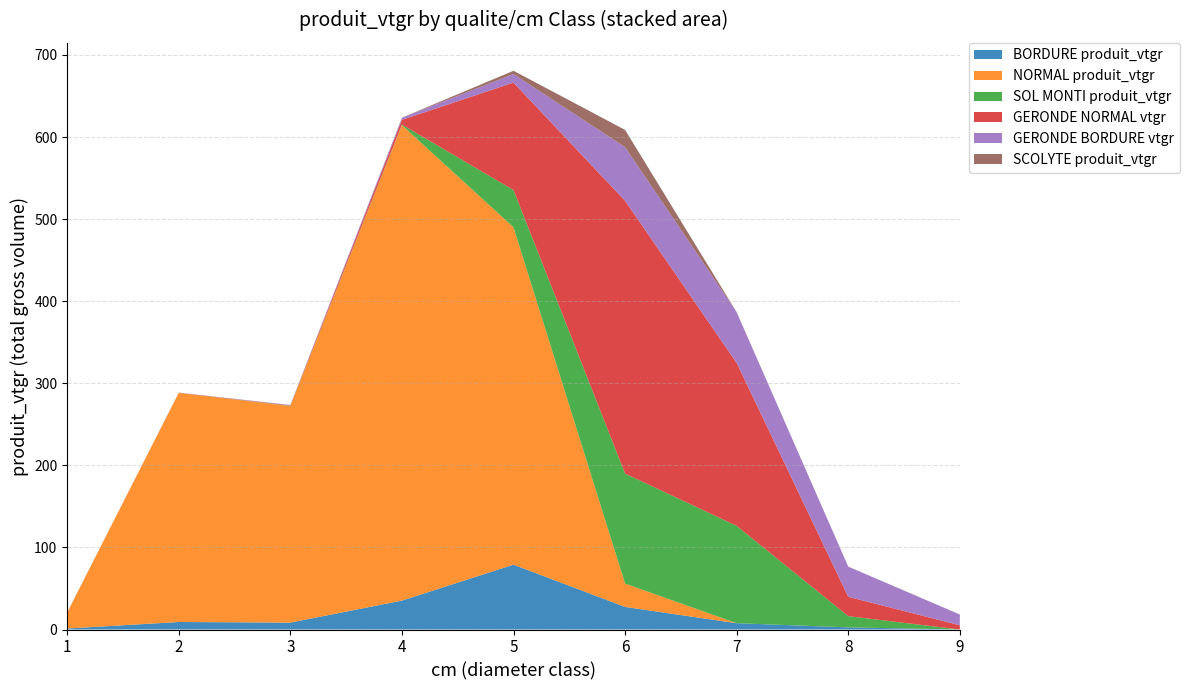

Reading left to right, what are all the values shown in this chart?

BORDURE produit_vtgr: 1.2	9.2	8.4	35.3	79.0	27.5	7.7	2.6	0.0
NORMAL produit_vtgr: 19.6	279.1	263.9	579.2	411.0	28.5	0.0	0.0	0.0
SOL MONTI produit_vtgr: 0.0	0.0	0.4	0.7	45.4	134.0	118.6	13.7	0.0
GERONDE NORMAL vtgr: 0.0	0.3	0.4	5.8	130.9	332.3	198.5	23.6	5.2
GERONDE BORDURE vtgr: 0.0	0.0	0.4	2.6	10.4	65.3	61.8	36.8	13.2
SCOLYTE produit_vtgr: 0.0	0.0	0.0	0.0	4.0	21.1	0.0	0.0	0.0